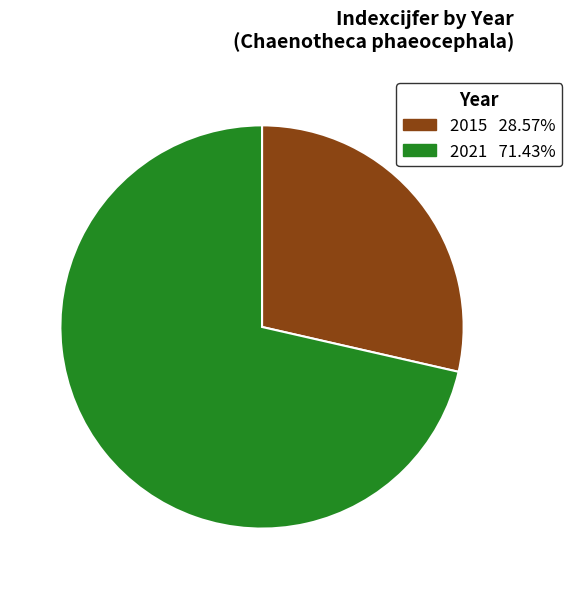

Which category has the biggest portion of the pie?

2021